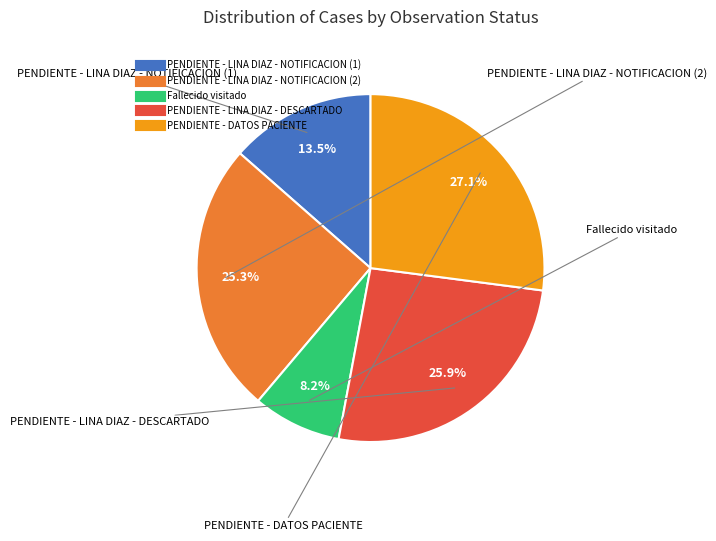

How many segments does this pie chart have?

5